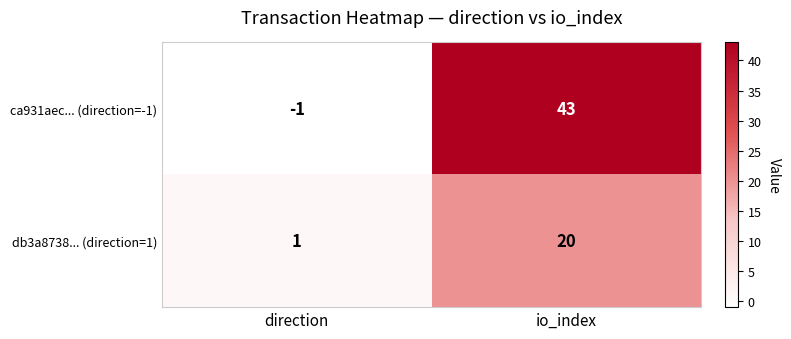

What is the sum of all ca931aec... (direction=-1) values?

42